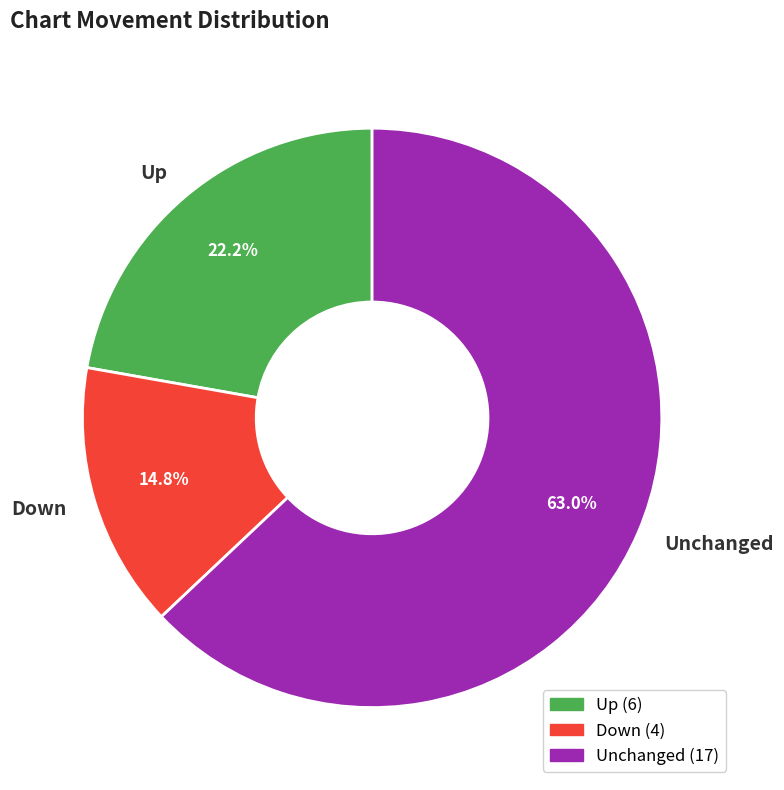

Rank the categories by value from lowest to highest.

Down, Up, Unchanged